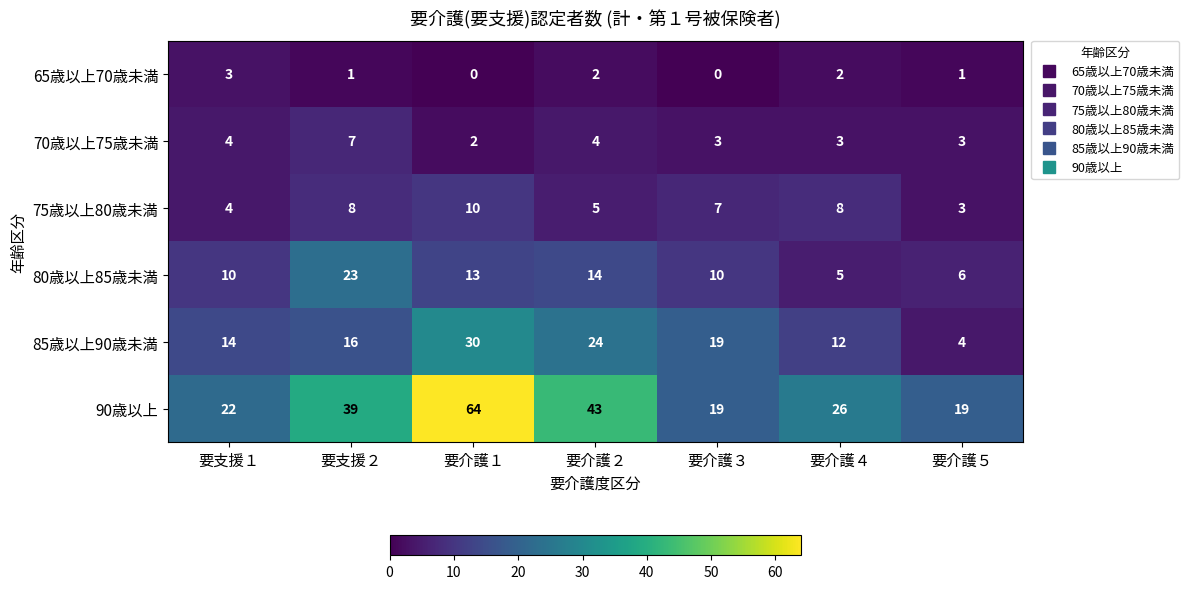

Where is 75歳以上80歳未満 nearest to the value 6?

要介護２